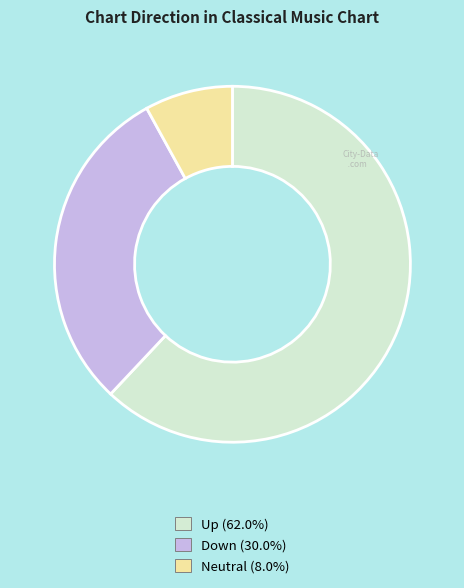

Is there any slice that represents more than half of the pie?

Yes